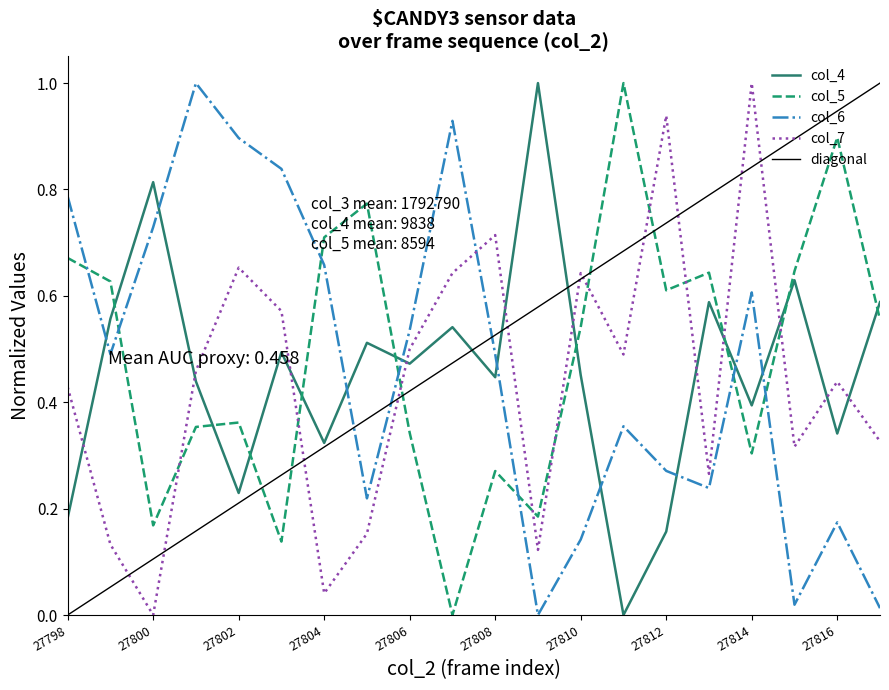

Where is col_6 nearest to the value 0?

27809